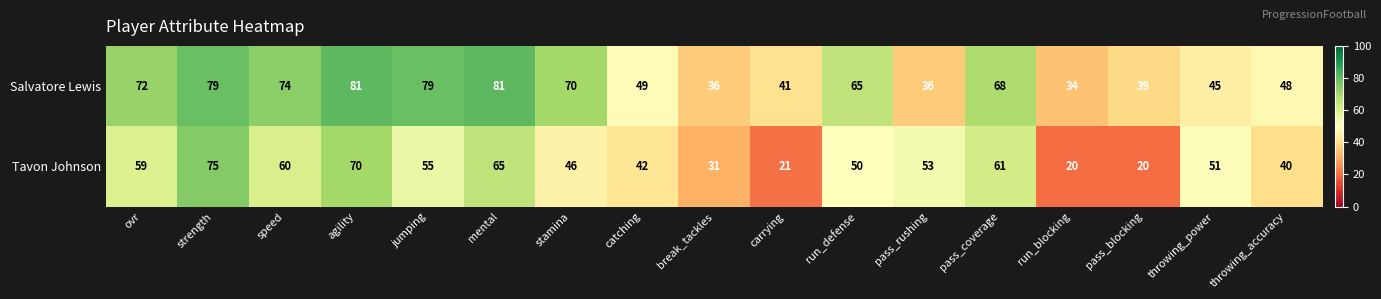

What is the total value across all series at mental?

146